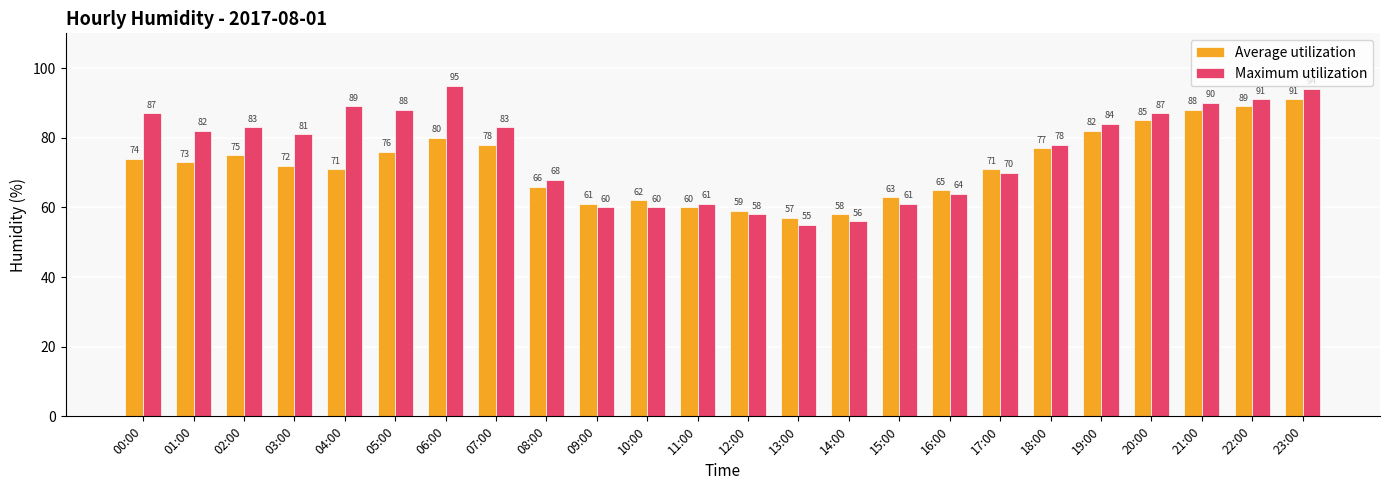

What is the sum of the Average utilization values at 16:00 and 09:00?

126